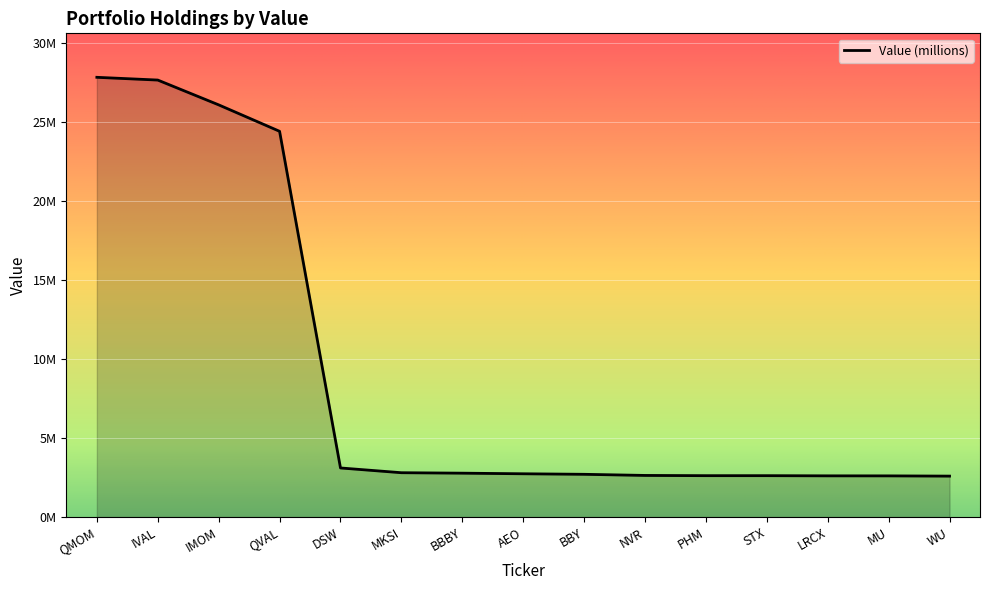

Is this an area chart (filled region under the line)?

Yes